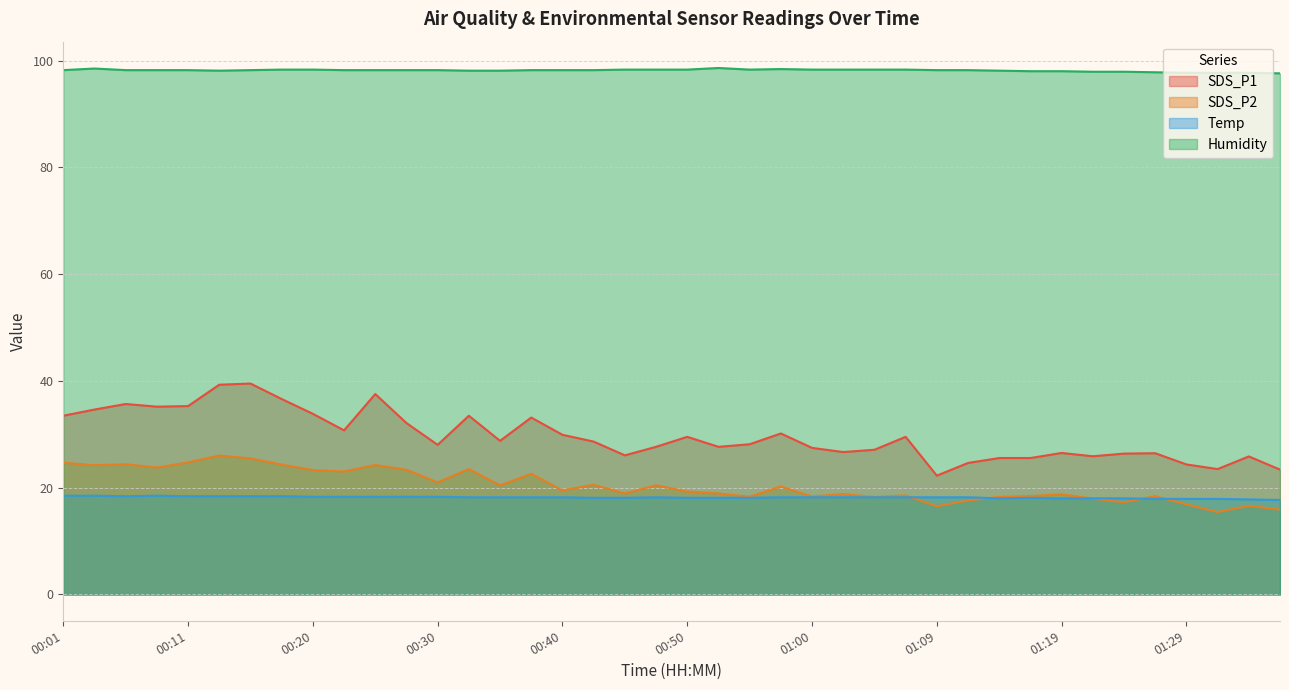

Rank the series at 00:28 from highest to lowest value.

Humidity, SDS_P1, SDS_P2, Temp